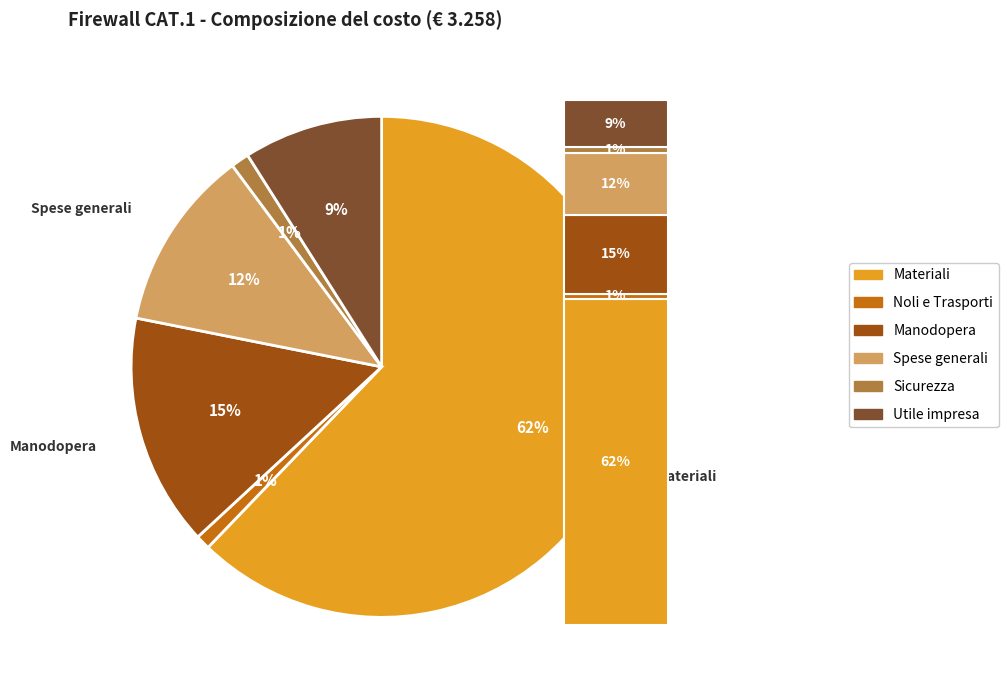

Combined, do Sicurezza and Utile impresa account for over 50%?

No